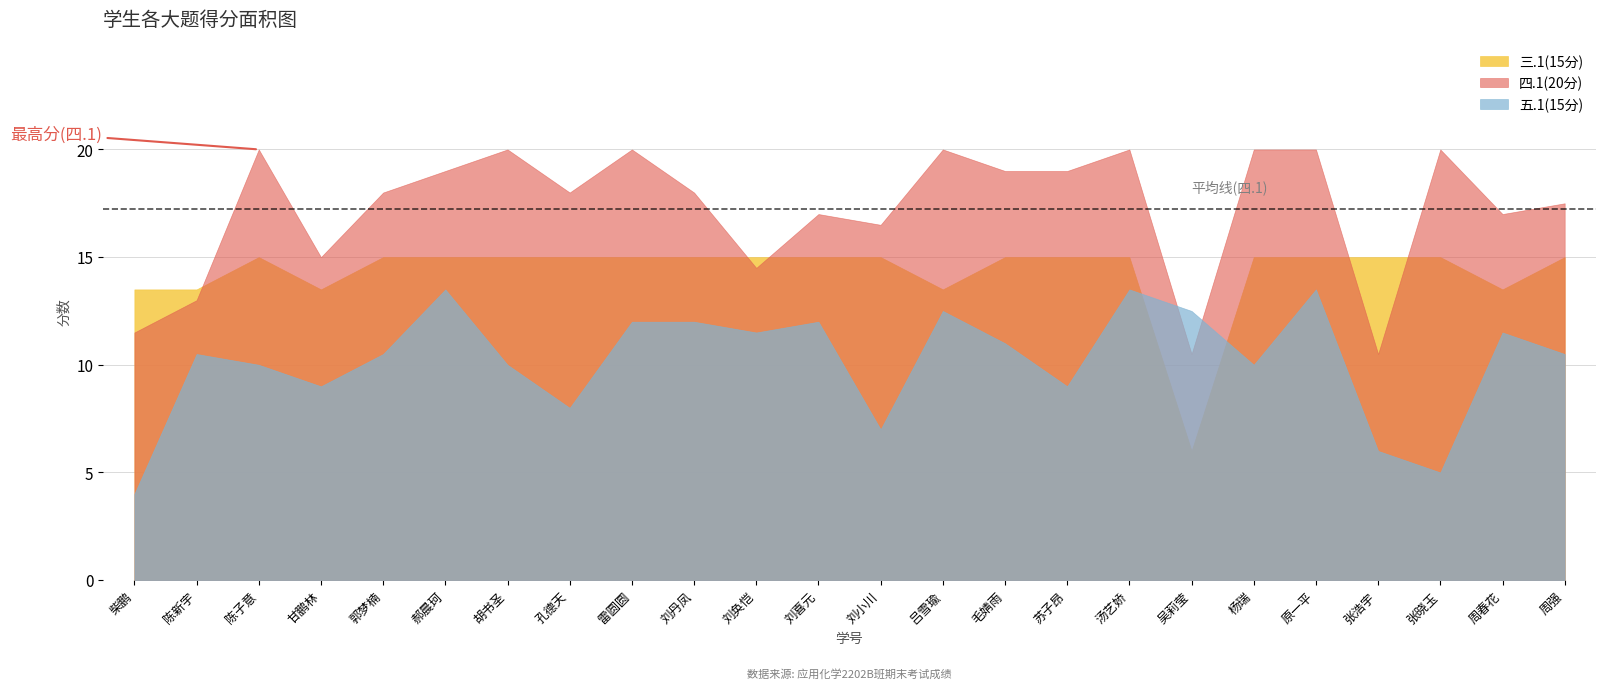

Rank the series at 苏子昂 from highest to lowest value.

四.1(20分), 三.1(15分), 五.1(15分)